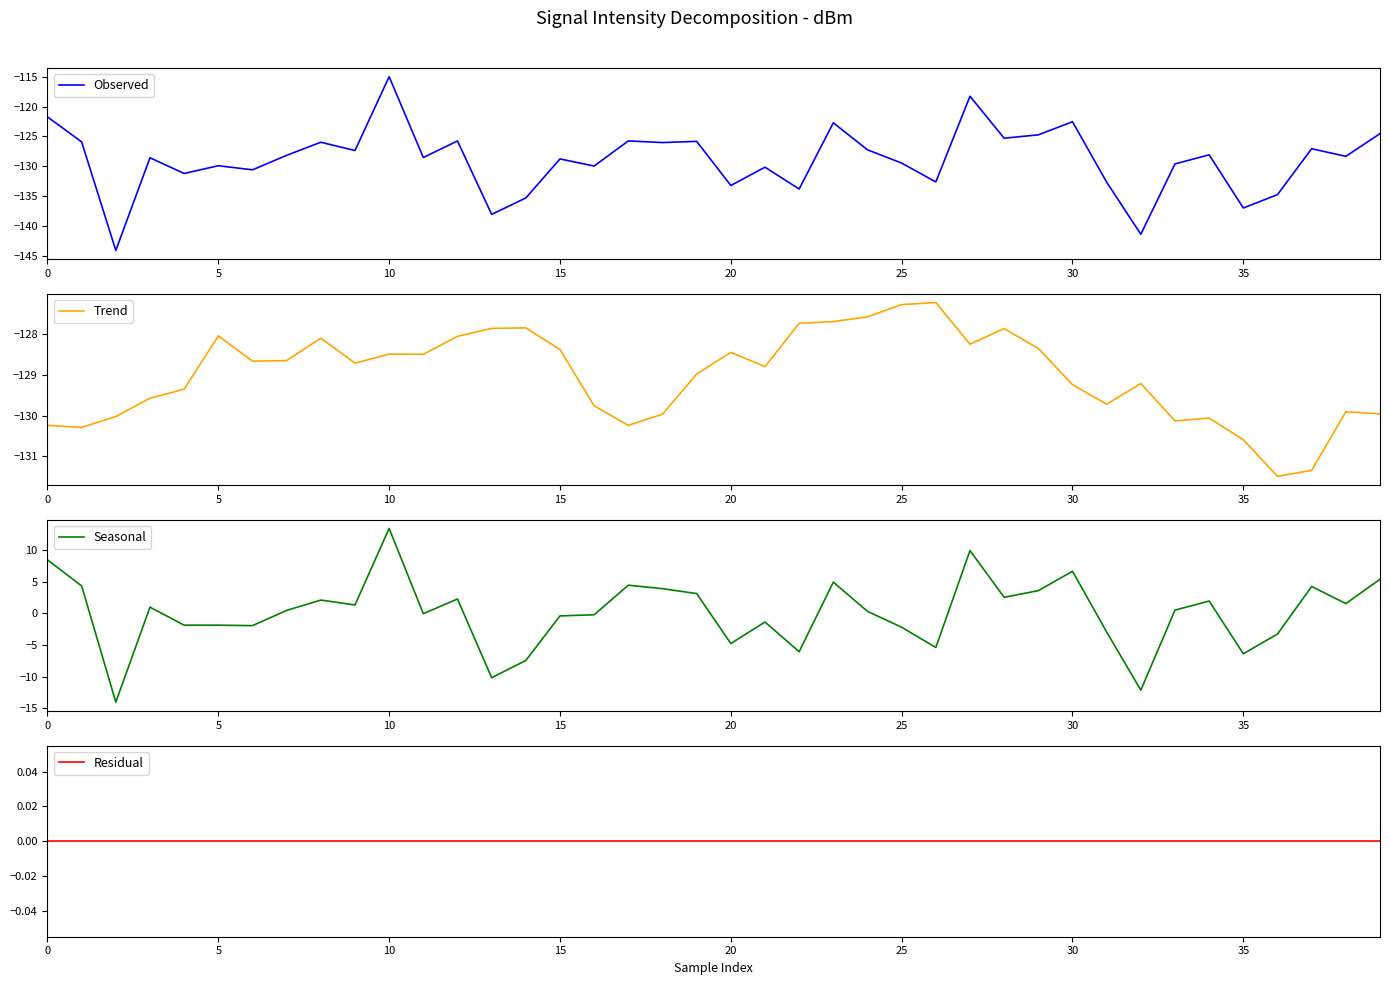

True or false: Seasonal and Observed intersect in this chart.

False